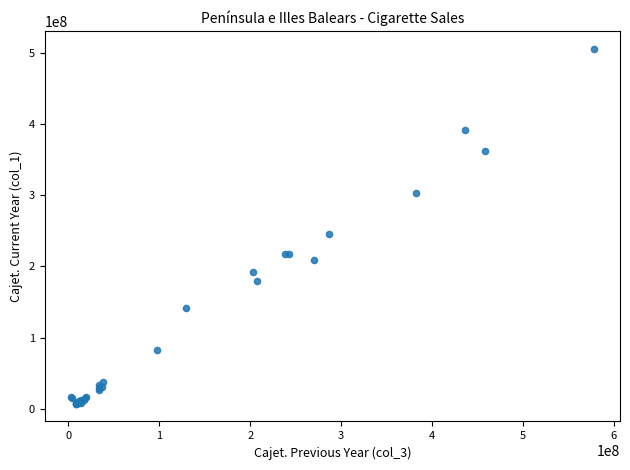

What Y value in the scatter plot is closest to 256351253?

245461662